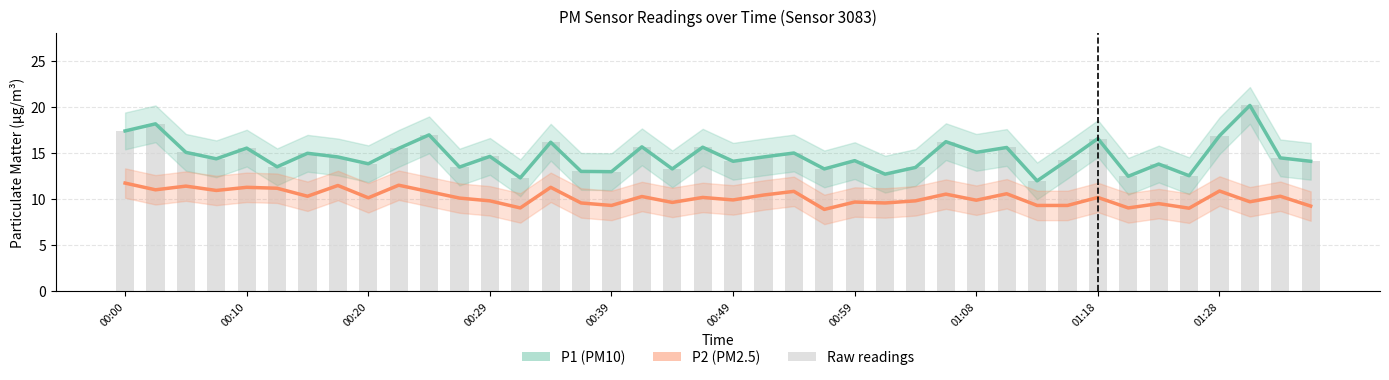

Read the P1 (PM10) value at 23.

13.3